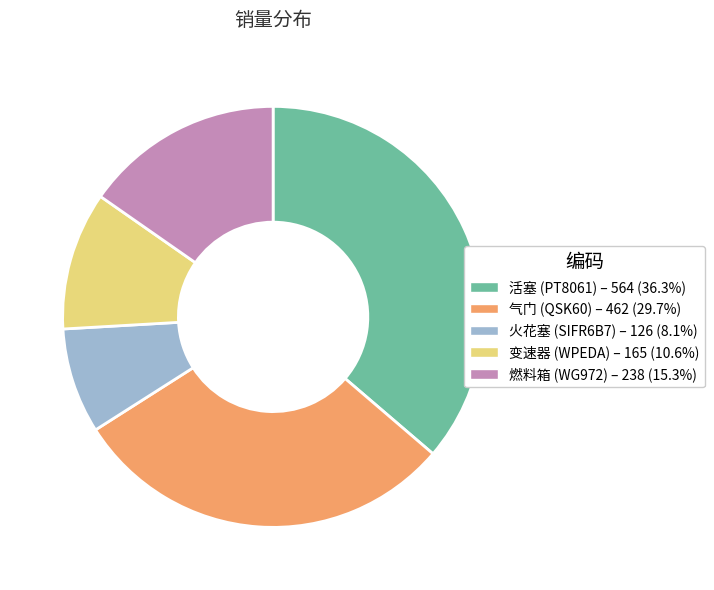

Is there a majority slice in this chart?

No